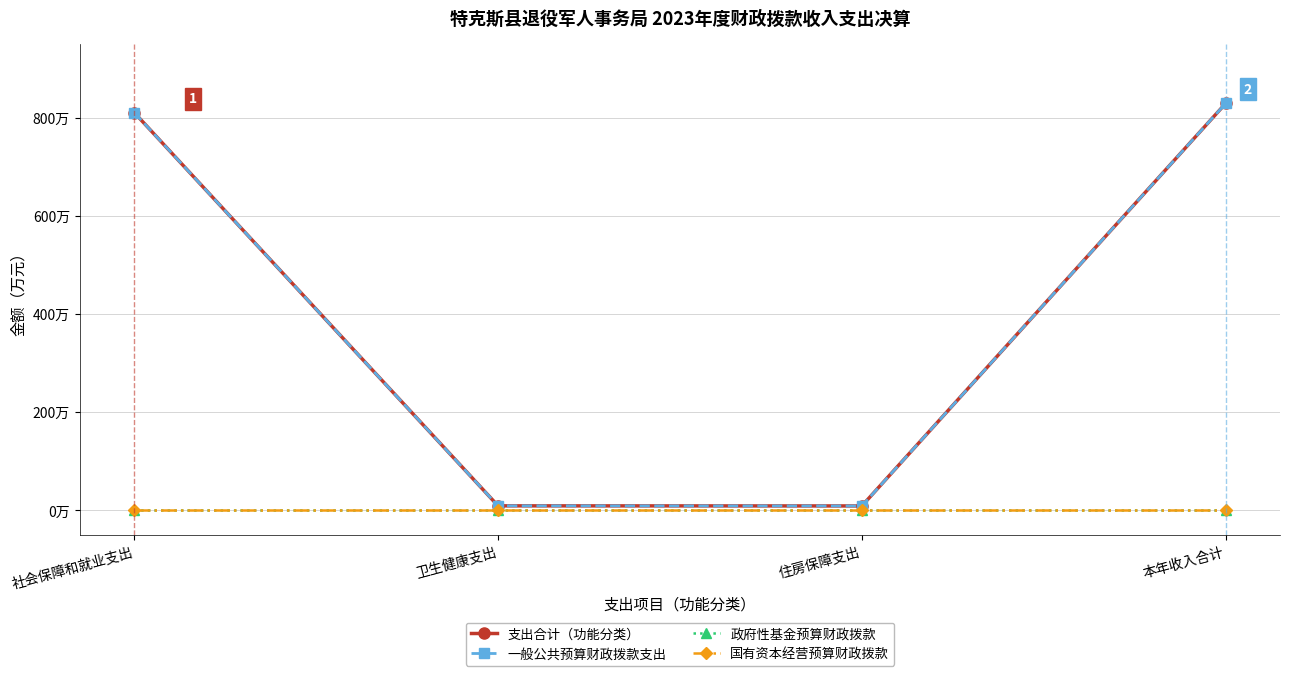

What is the average value of the 支出合计（功能分类） series?

414.4